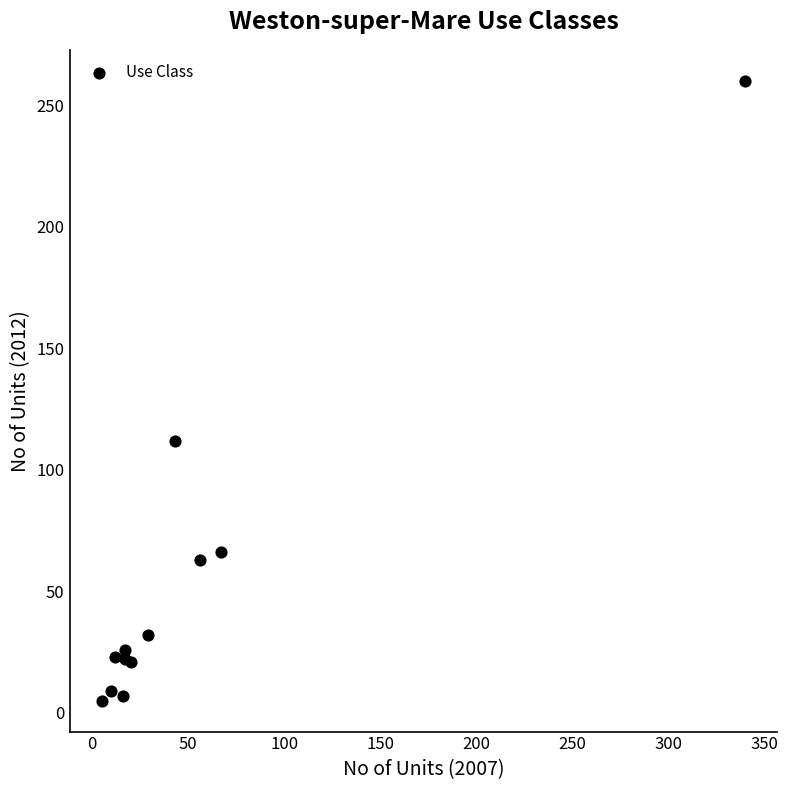

What Y value in the scatter plot is closest to 132?

112